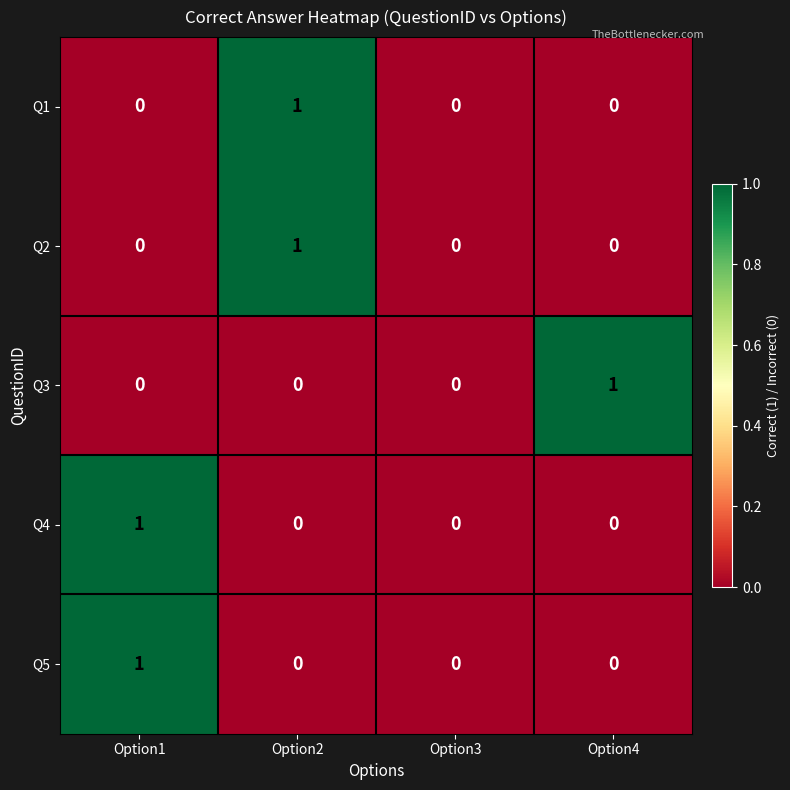

Is it true that Q3 equals 0 at Option4?

False